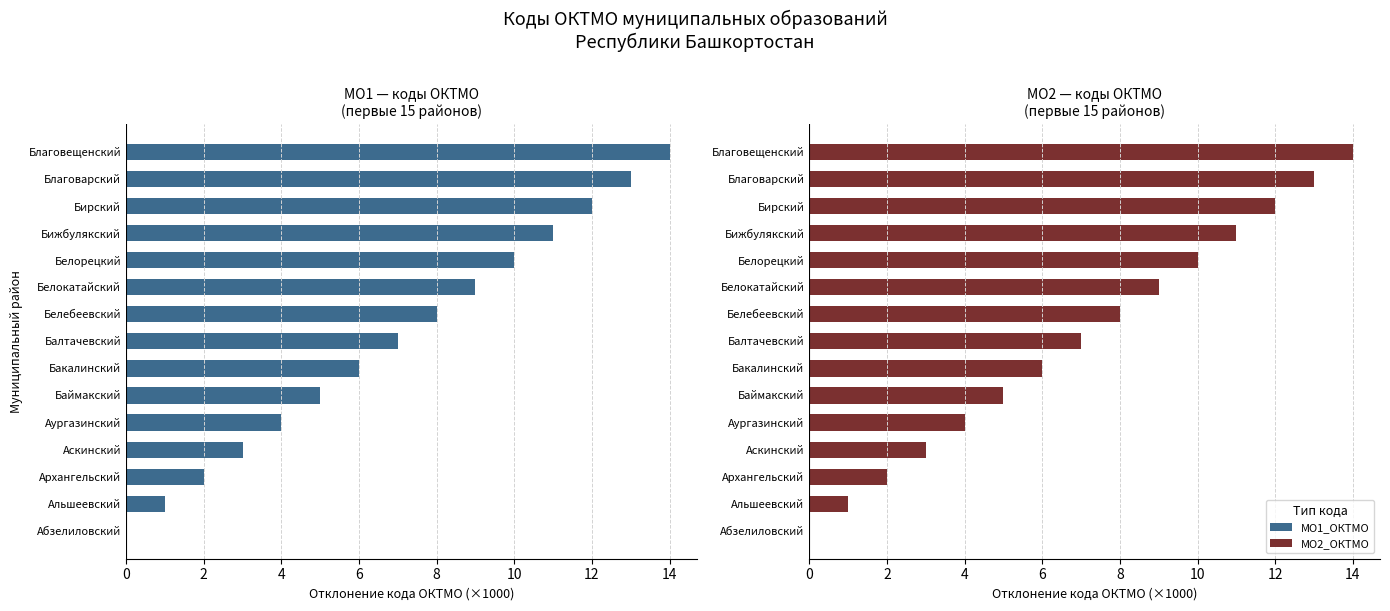

Which series has the largest range (max minus min)?

МО1_ОКТМО